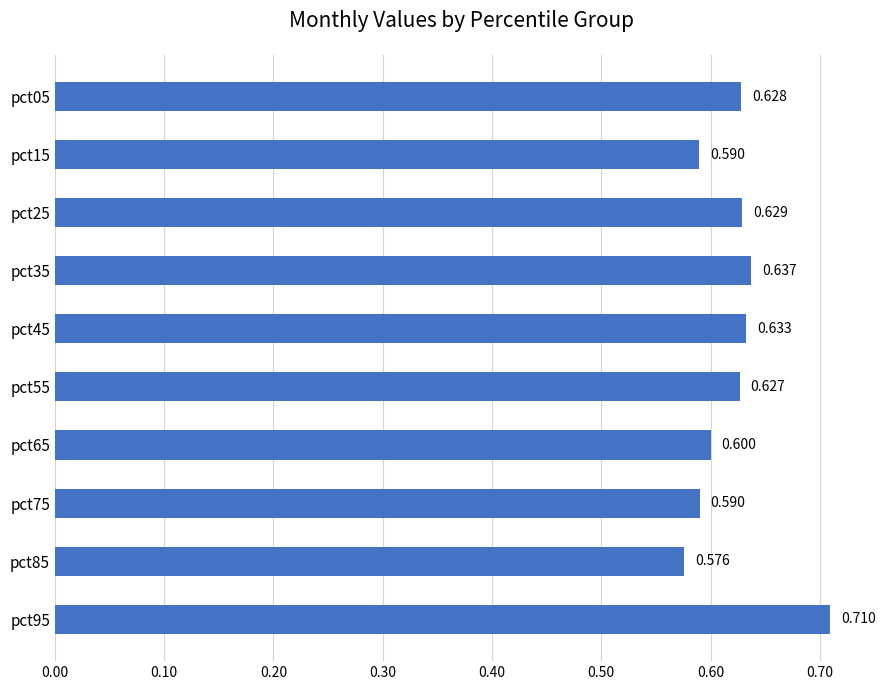

At which label is the value closest to 0?

pct85